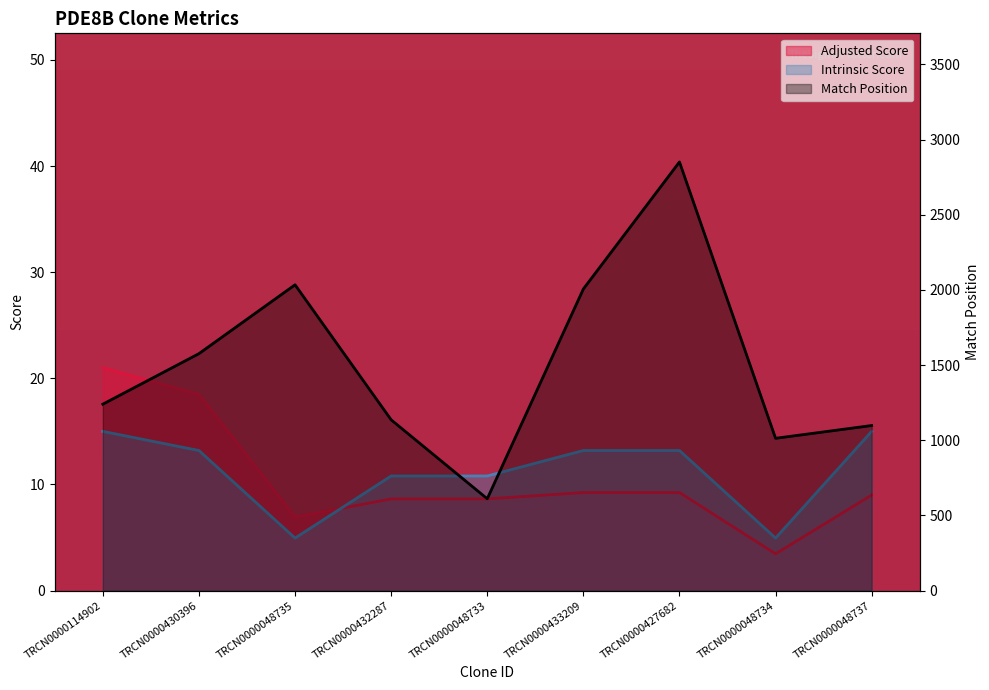

What is the sum of all Match Position values?

13565.0